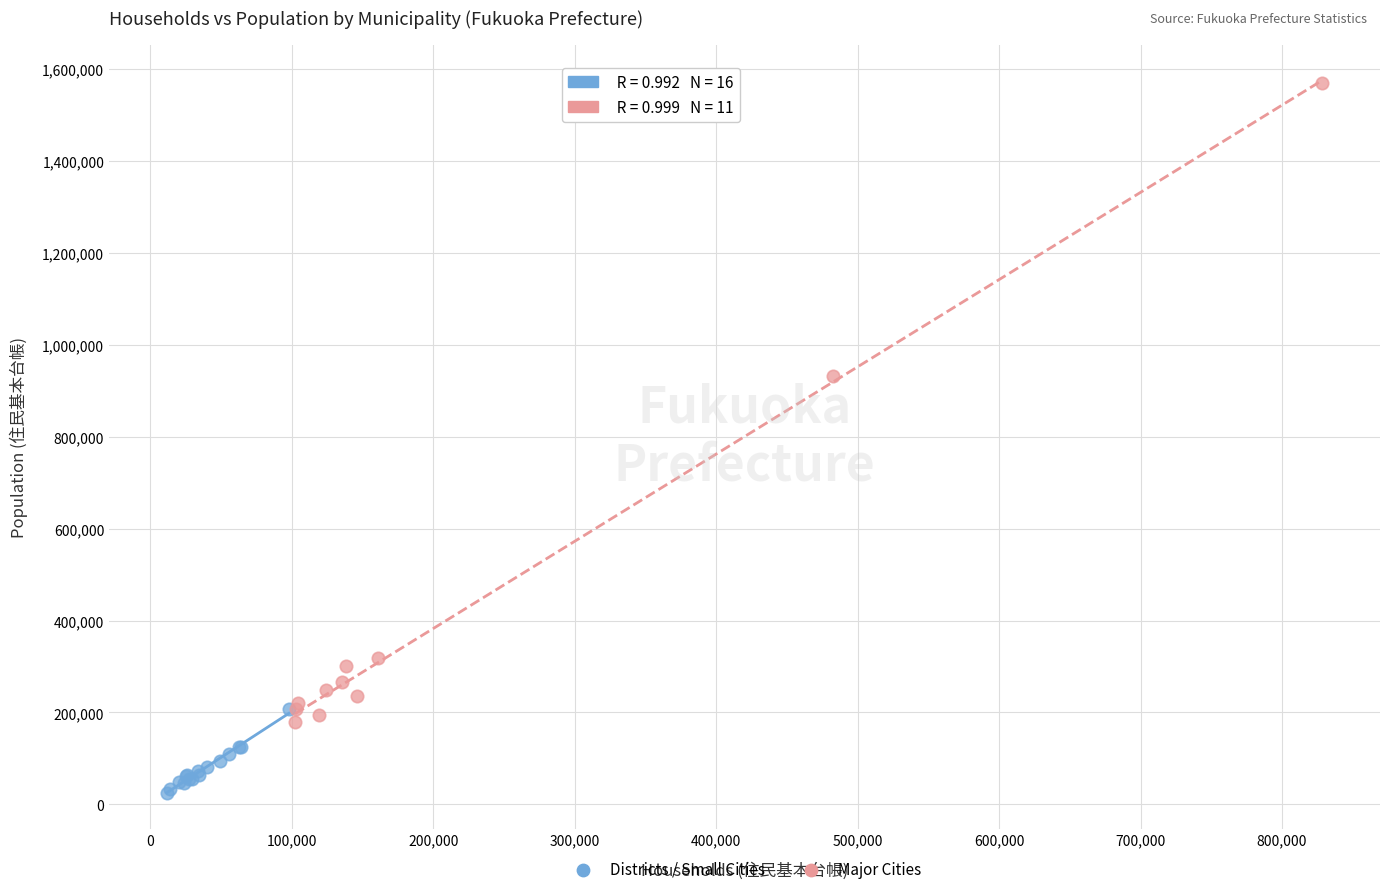

Which series has the largest Y range (max minus min)?

Major Cities